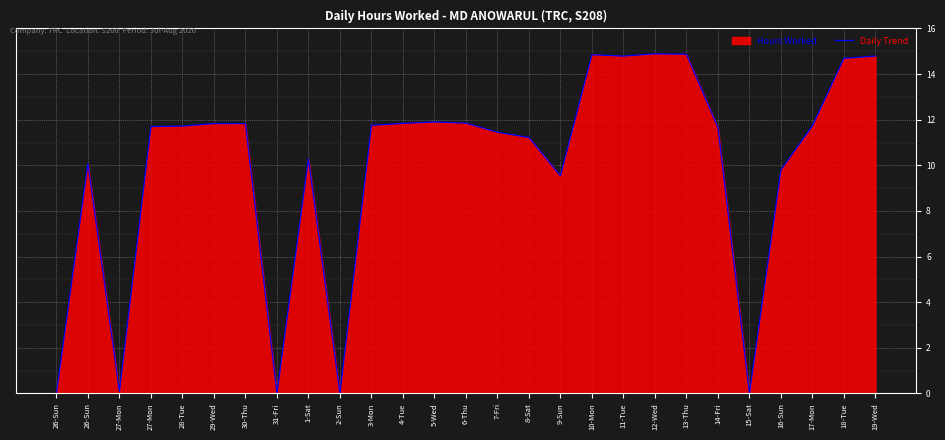

How many points are lower than both their immediate neighbors (excluding endpoints)?

6